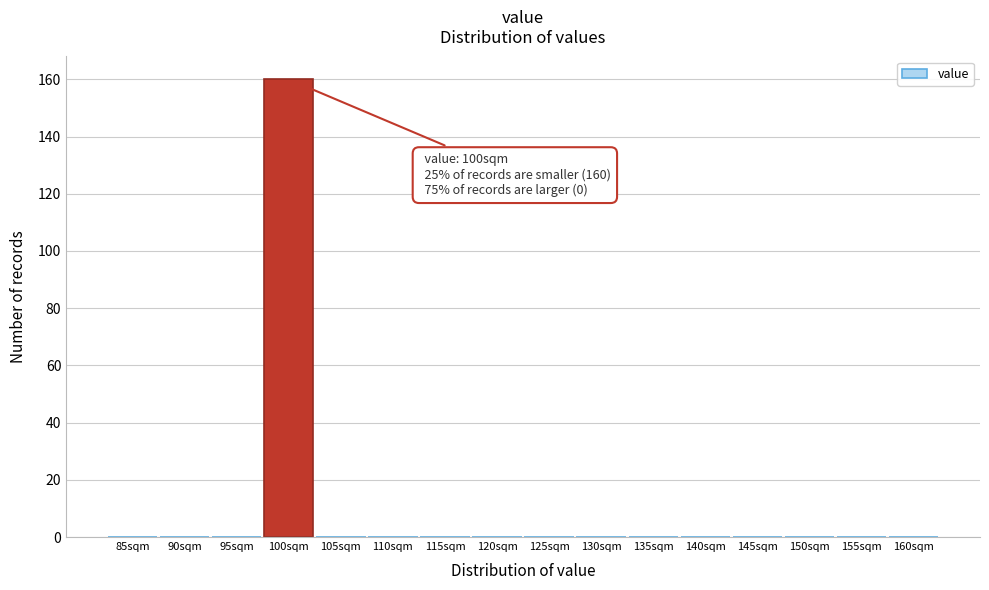

Reading right to left, extract all data points from this chart.

160sqm=0	155sqm=0	150sqm=0	145sqm=0	140sqm=0	135sqm=0	130sqm=0	125sqm=0	120sqm=0	115sqm=0	110sqm=0	105sqm=0	100sqm=160	95sqm=0	90sqm=0	85sqm=0